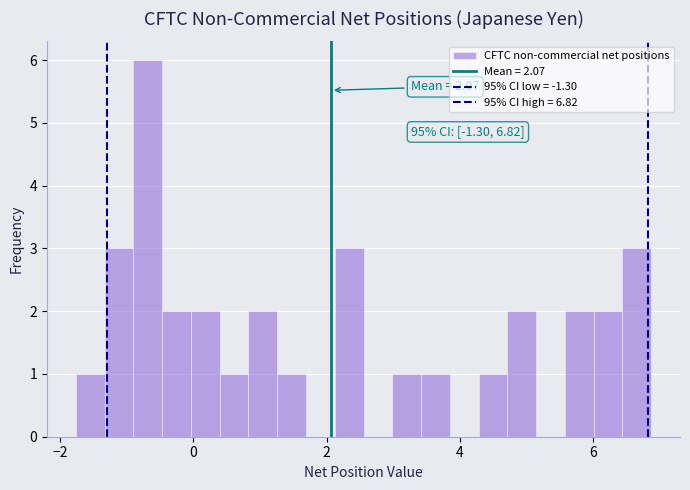

Read against the x-axis, roughly where is the centre of the tallest bar?

-0.6